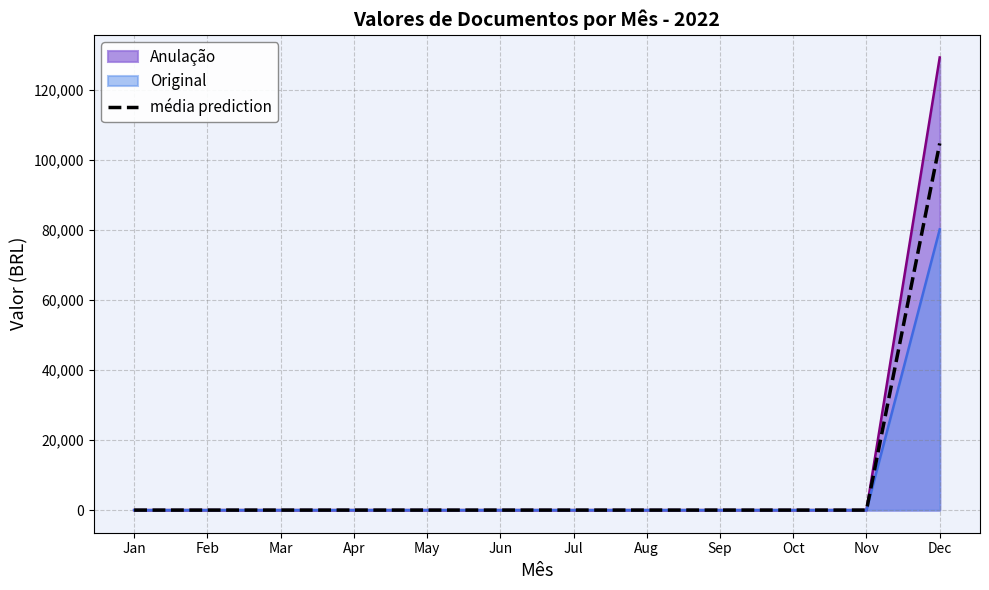

Rank the categories by value from highest to lowest.

Dec, Jan, Feb, Mar, Apr, May, Jun, Jul, Aug, Sep, Oct, Nov